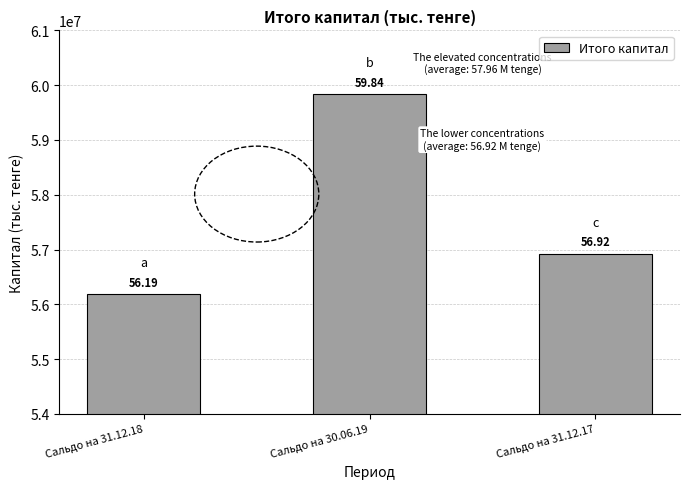

Reading right to left, extract all data points from this chart.

56923494	59837534	56188429